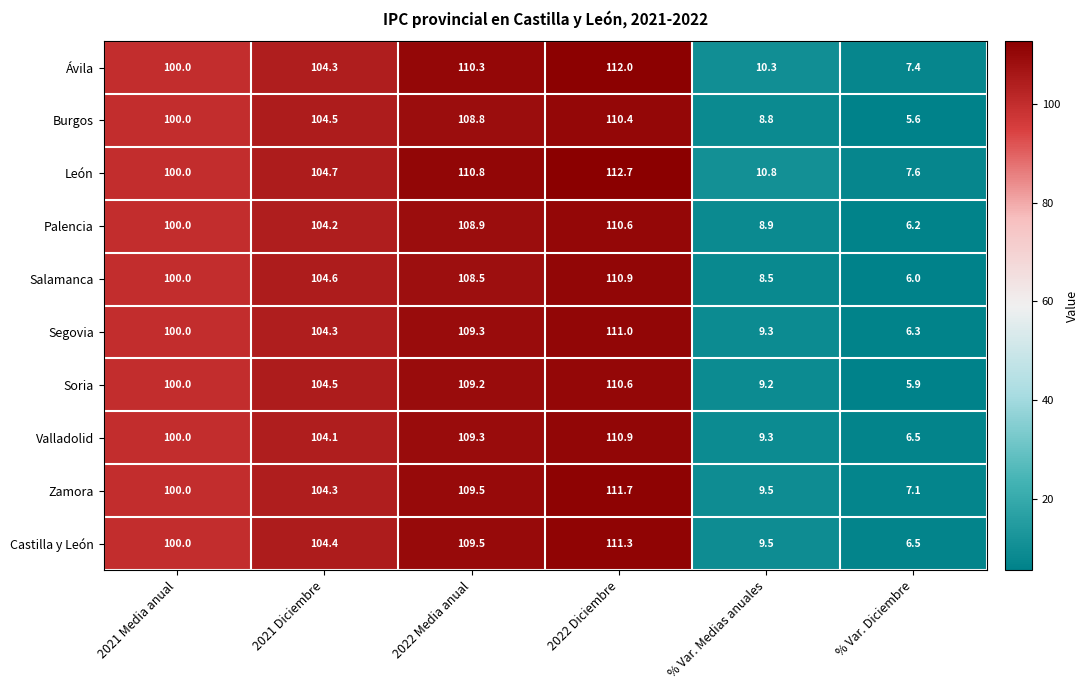

What is the sum of the Valladolid values at 2021 Media anual and 2022 Media anual?

209.3